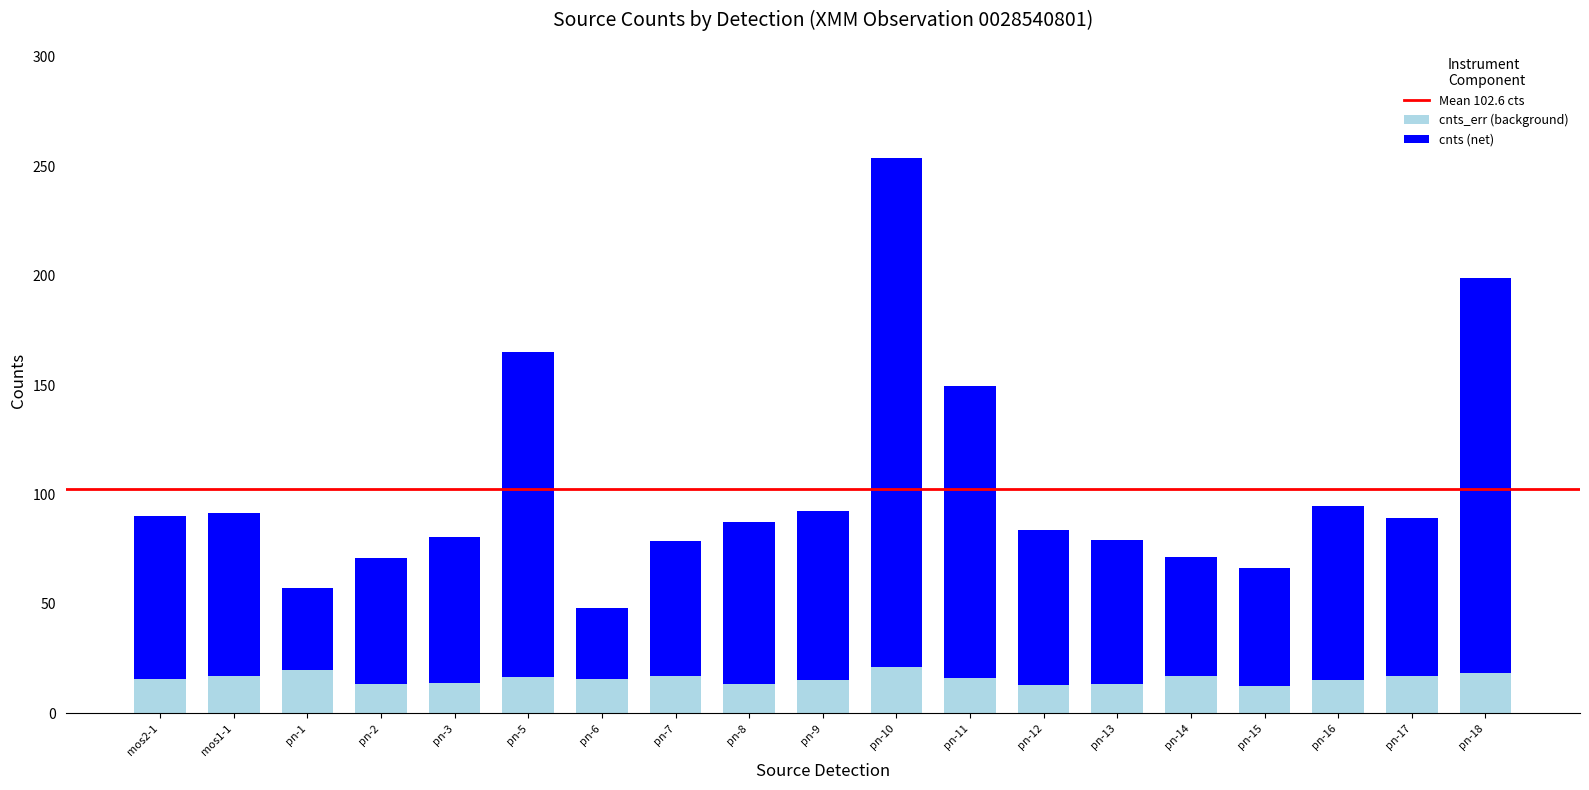

The cnts_err (background) series shows 15.0 at pn-16. True or false?

True